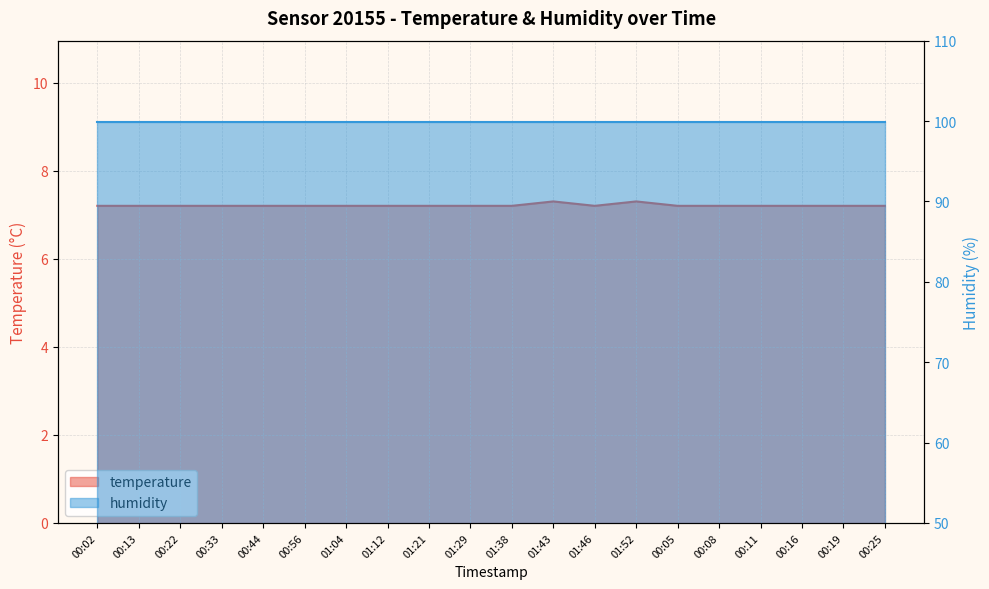

Is it true that the value at 01:12 is 4.1?

False